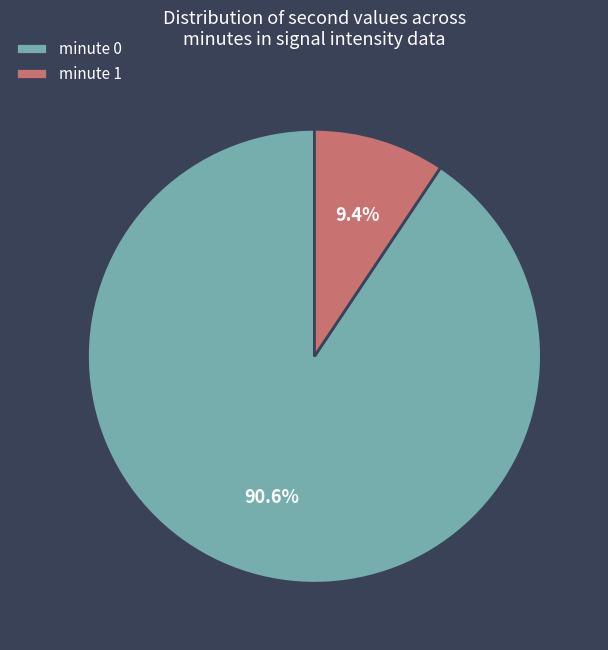

What is the smallest slice in the pie chart?

minute 1